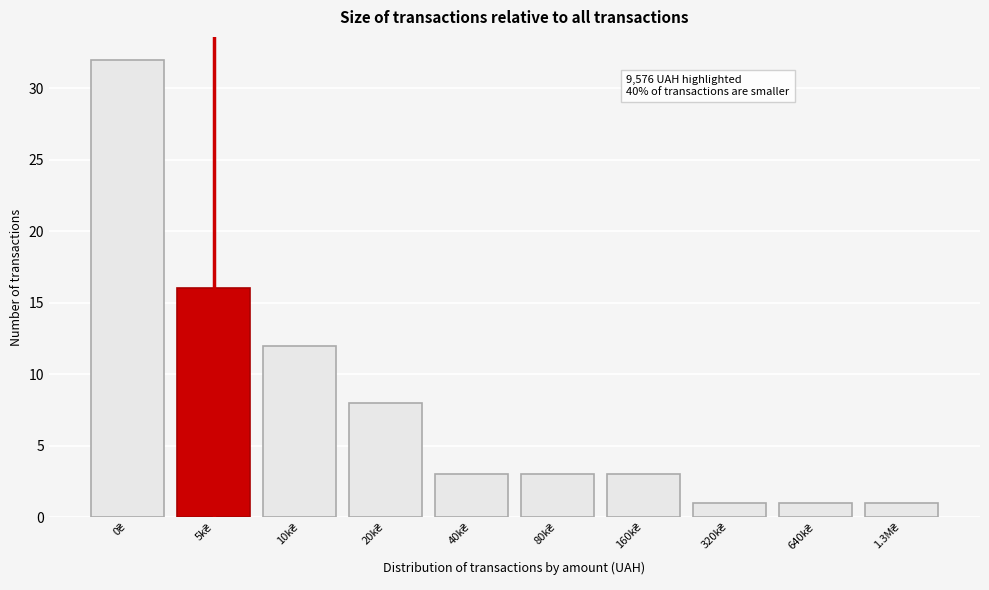

Reading right to left, list all the values displayed in this chart.

1	1	1	3	3	3	8	12	16	32